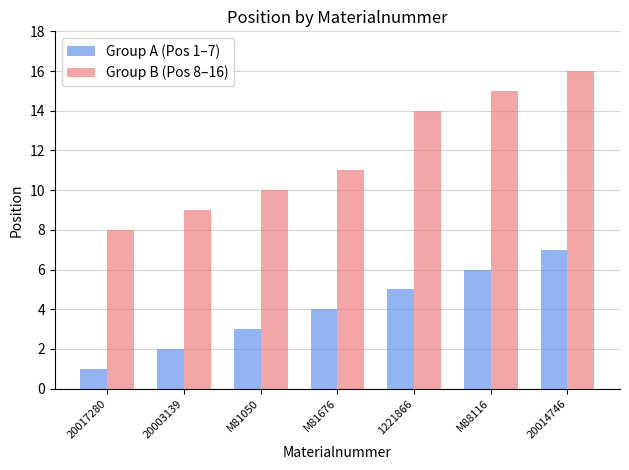

Count the number of categories in the chart.

7